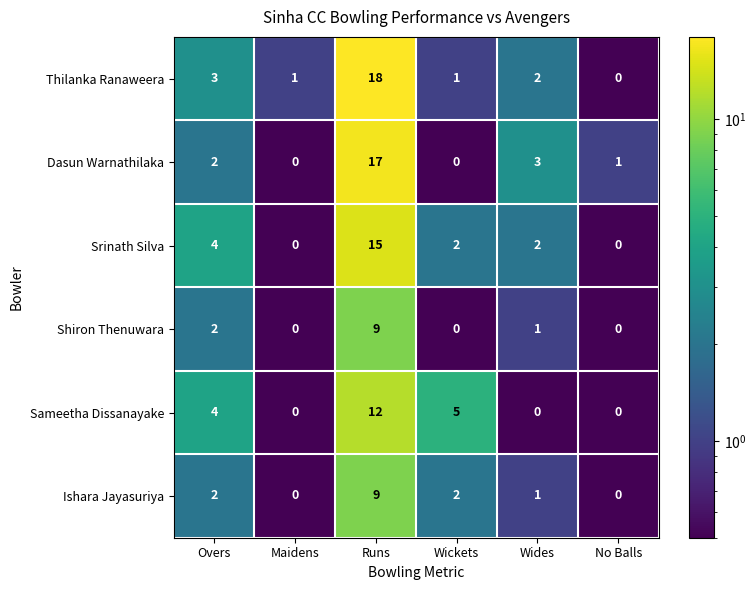

How many distinct data groups are displayed?

6